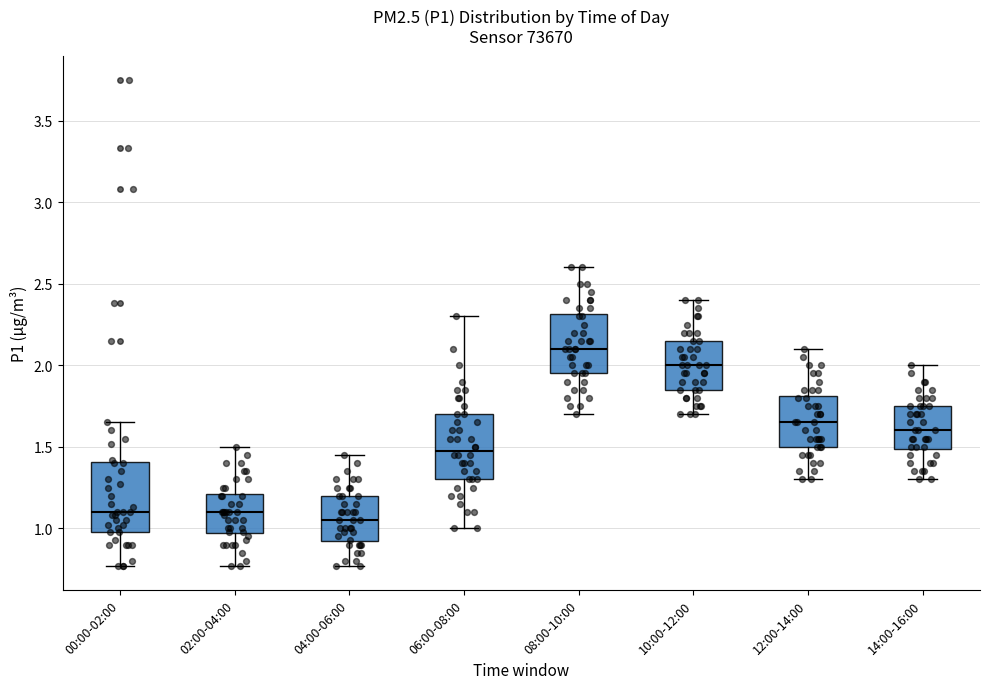

Which box's median line is the highest?

08:00-10:00